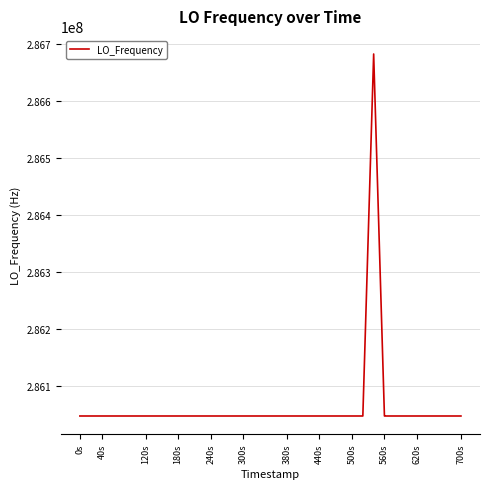

What is the sum of all values?

11442515722.6